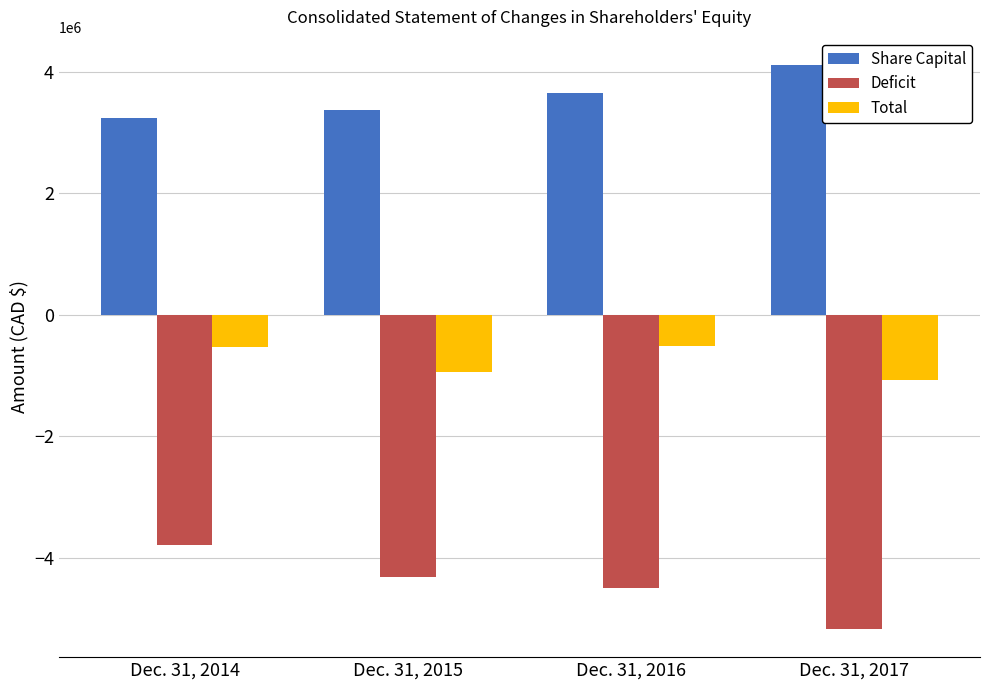

How many values in the Total series are below -529346?

2